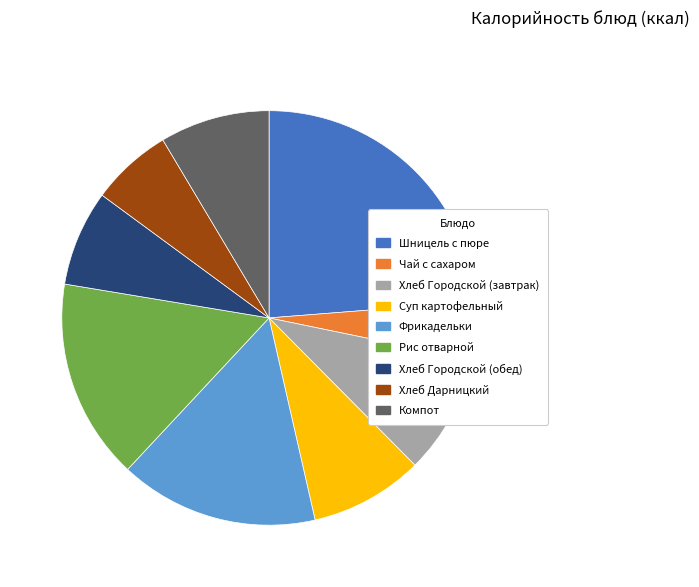

Do Хлеб Дарницкий and Шницель с пюре together represent more than half of the pie?

No